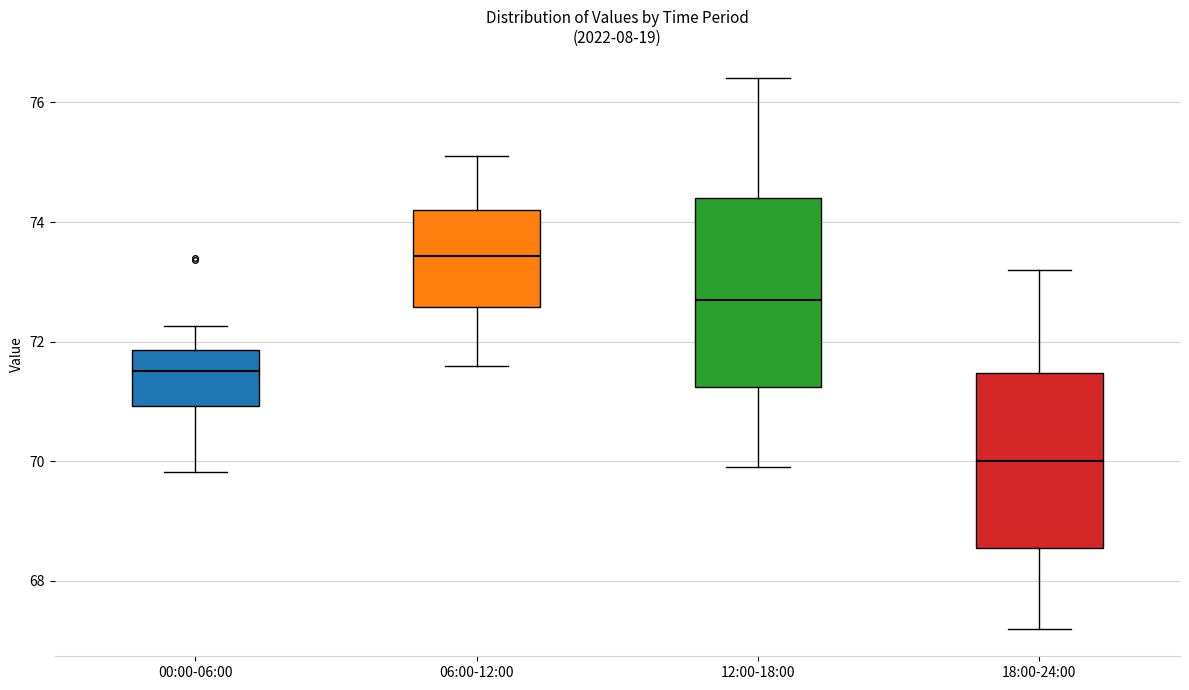

Which box's median line is the lowest?

18:00-24:00